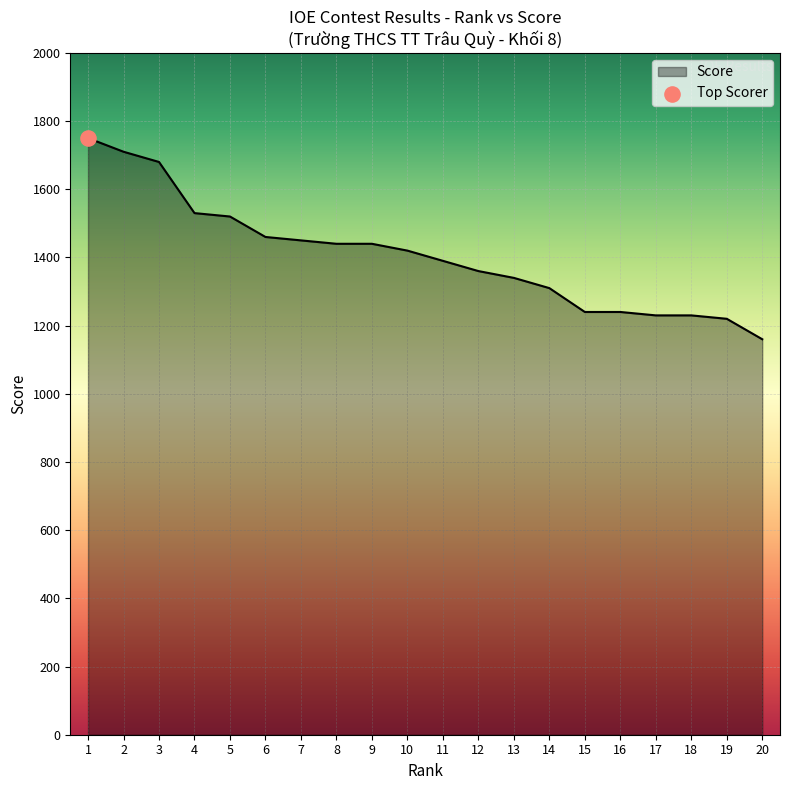

Approximately how many times larger is the value at 13 compared to 3?

0.8